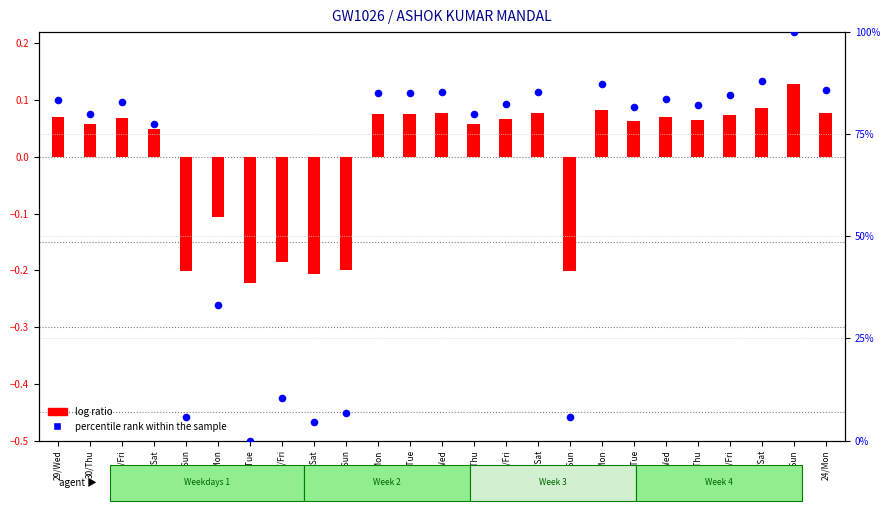

At which category is the sum across all series the highest?

23/Sun